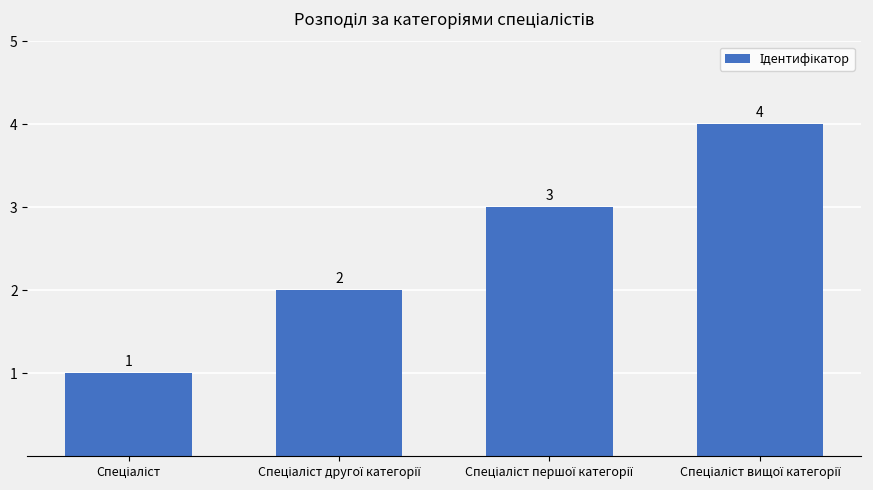

Count the values in the range 2 to 4.

3